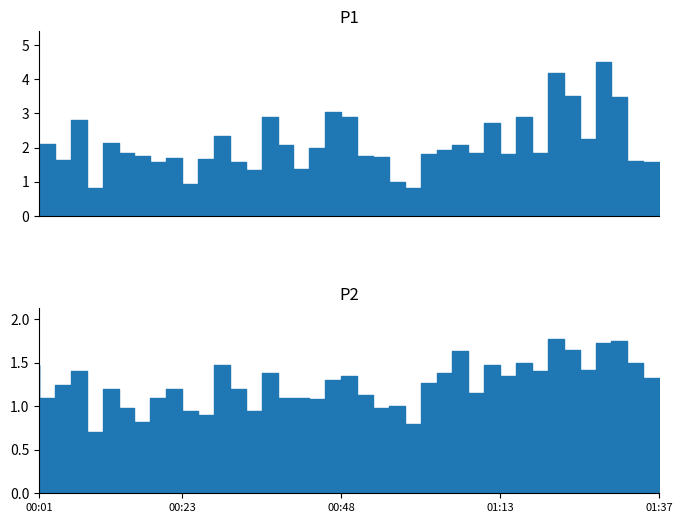

What is the spread (max minus min) of values at 01:32?

1.7